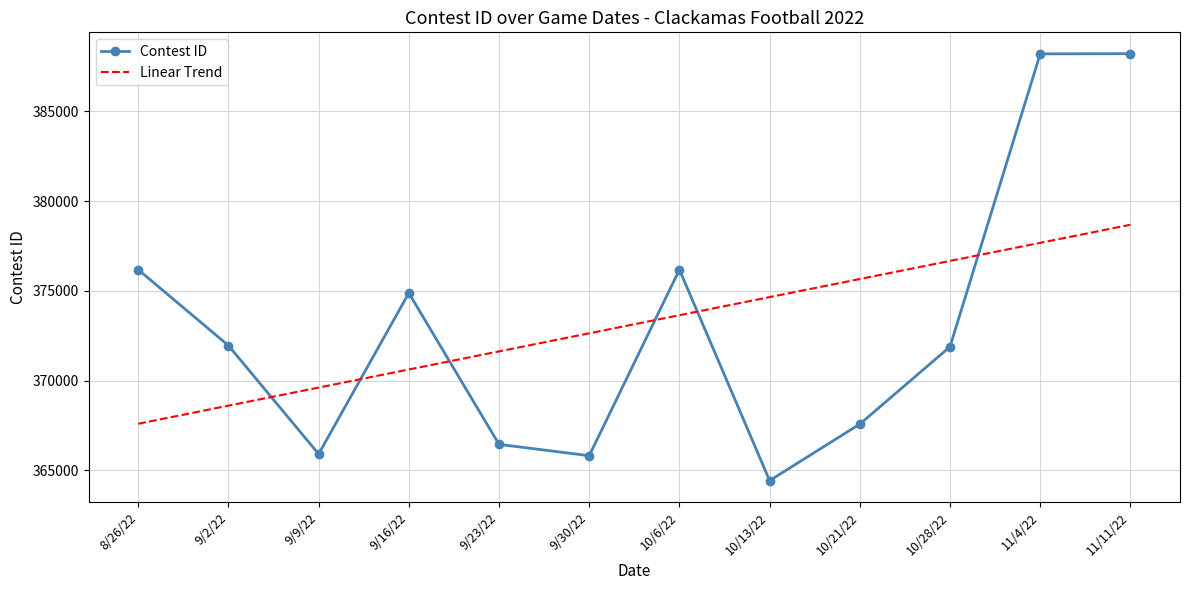

True or false: Linear Trend has a value of 76884.5 at 9/9/22.

False